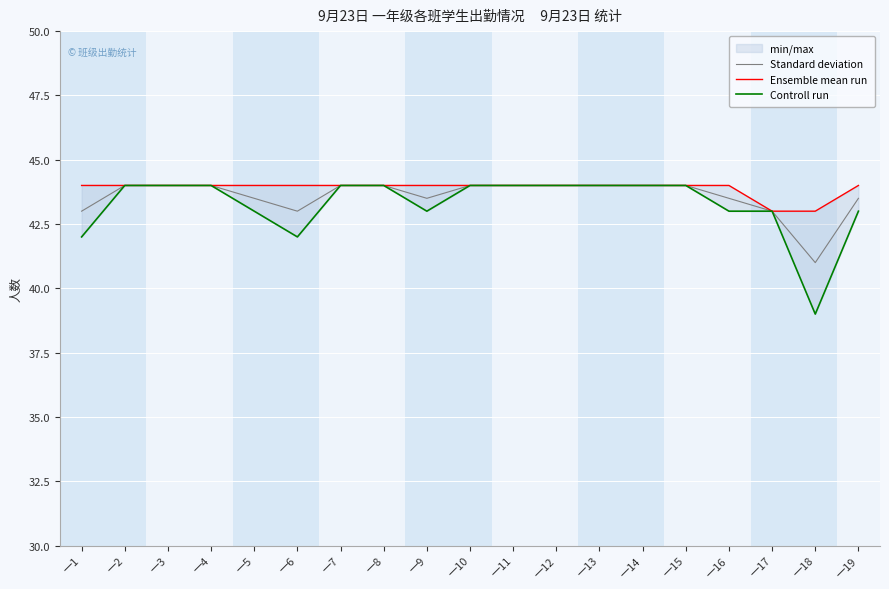

What are all the series names shown in the legend?

Standard deviation, Ensemble mean run, Controll run